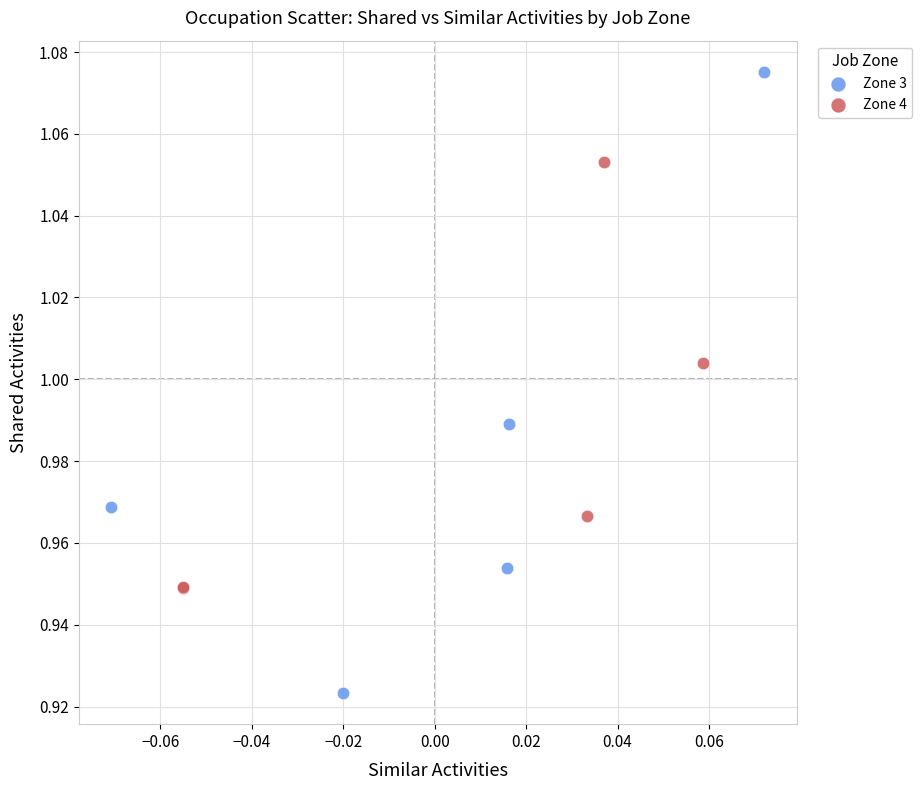

Which series reaches the maximum Y coordinate?

Zone 3